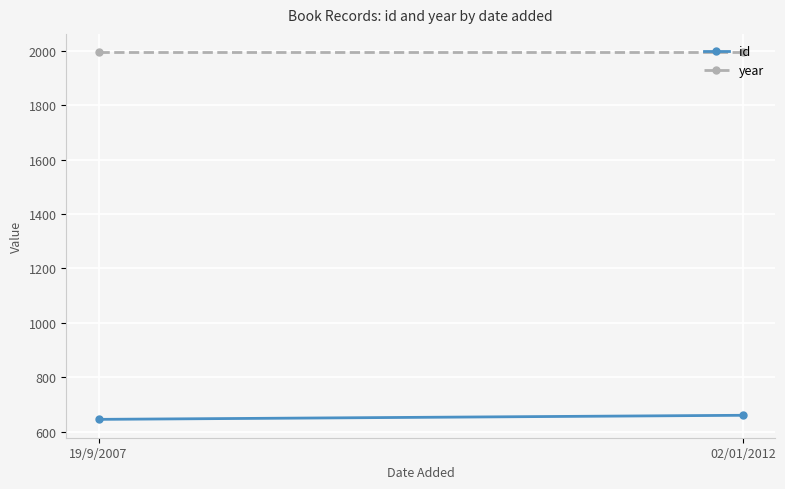

Which series has the widest spread of values?

id